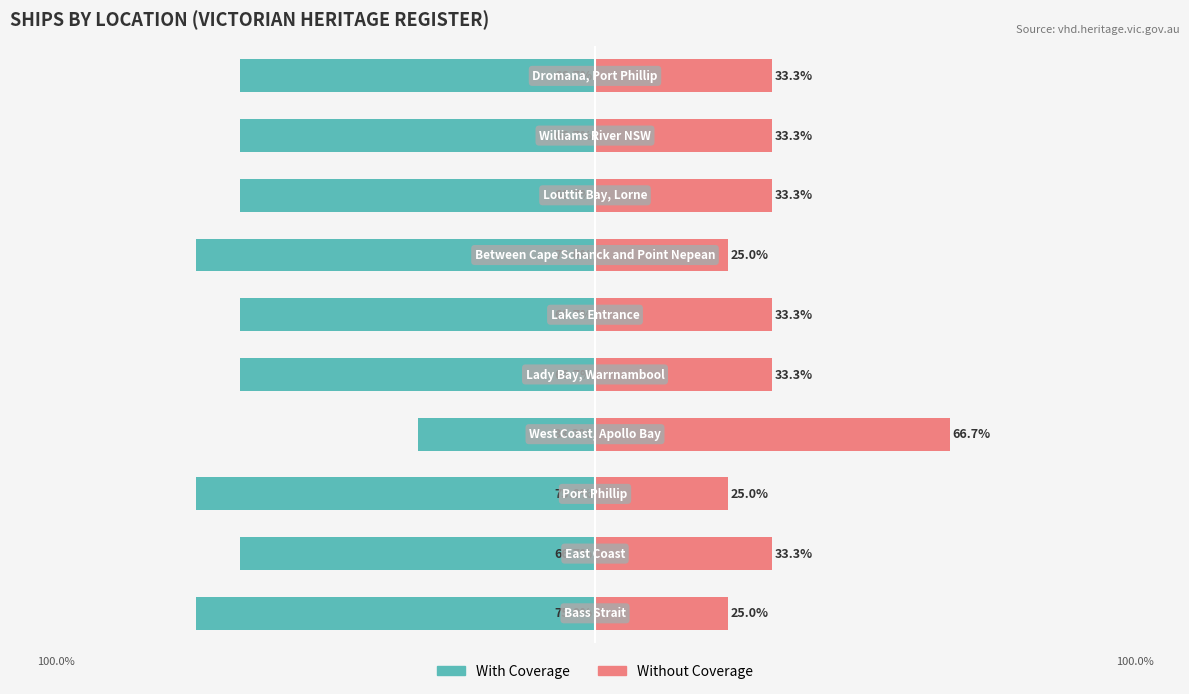

What is the difference between the second highest and minimum values in the Without Coverage series?

8.3